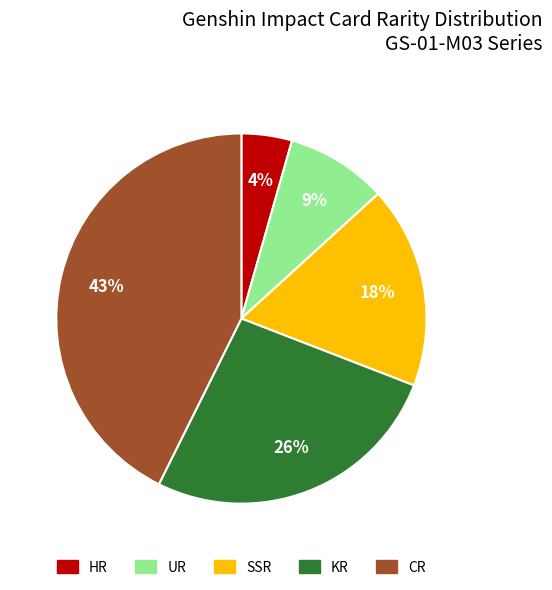

Between UR and HR, which is larger?

UR